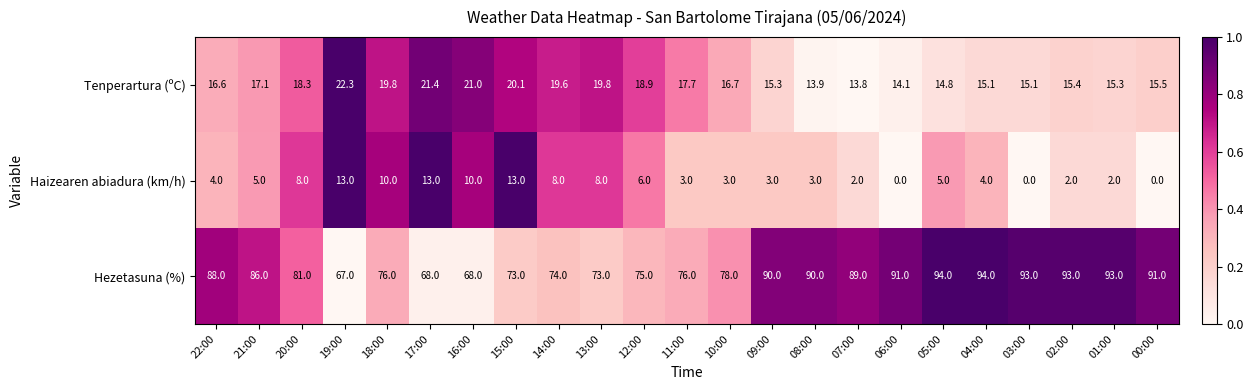

What is the spread (max minus min) of values at 21:00?

81.0